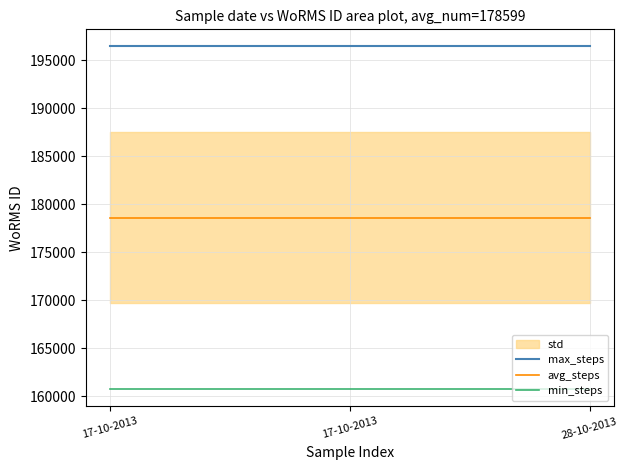

Is it true that max_steps equals 196458.9 at 28-10-2013?

True